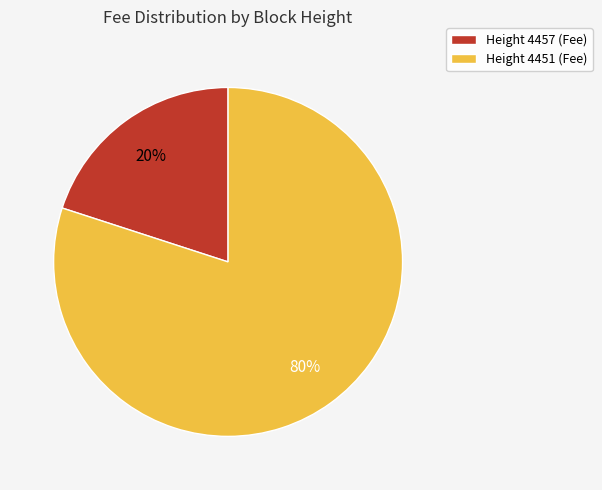

What is the smallest slice in the pie chart?

Height 4457 (Fee)